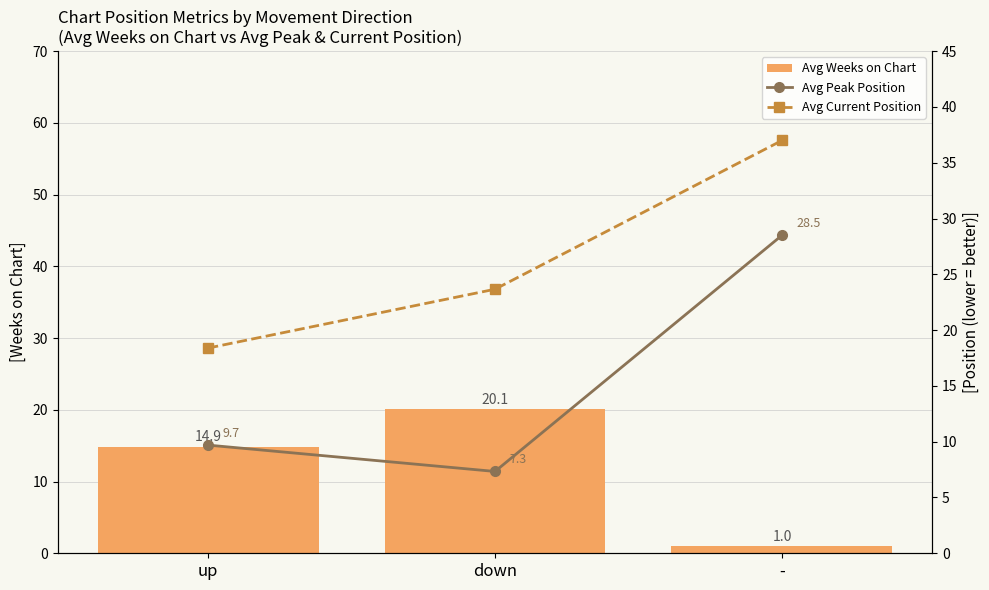

What is the lowest value of the Avg Weeks on Chart series?

1.0